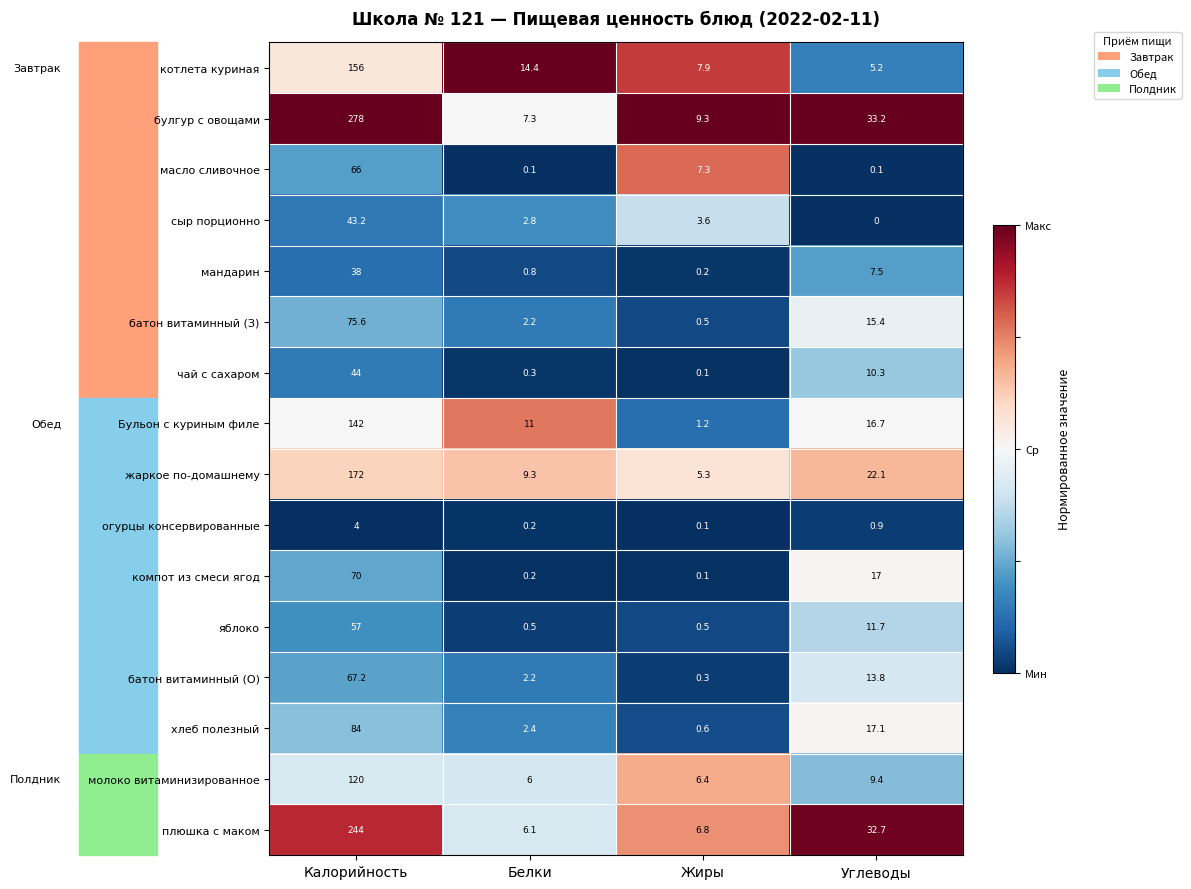

At which label is батон витаминный (З) closest to 38?

Углеводы